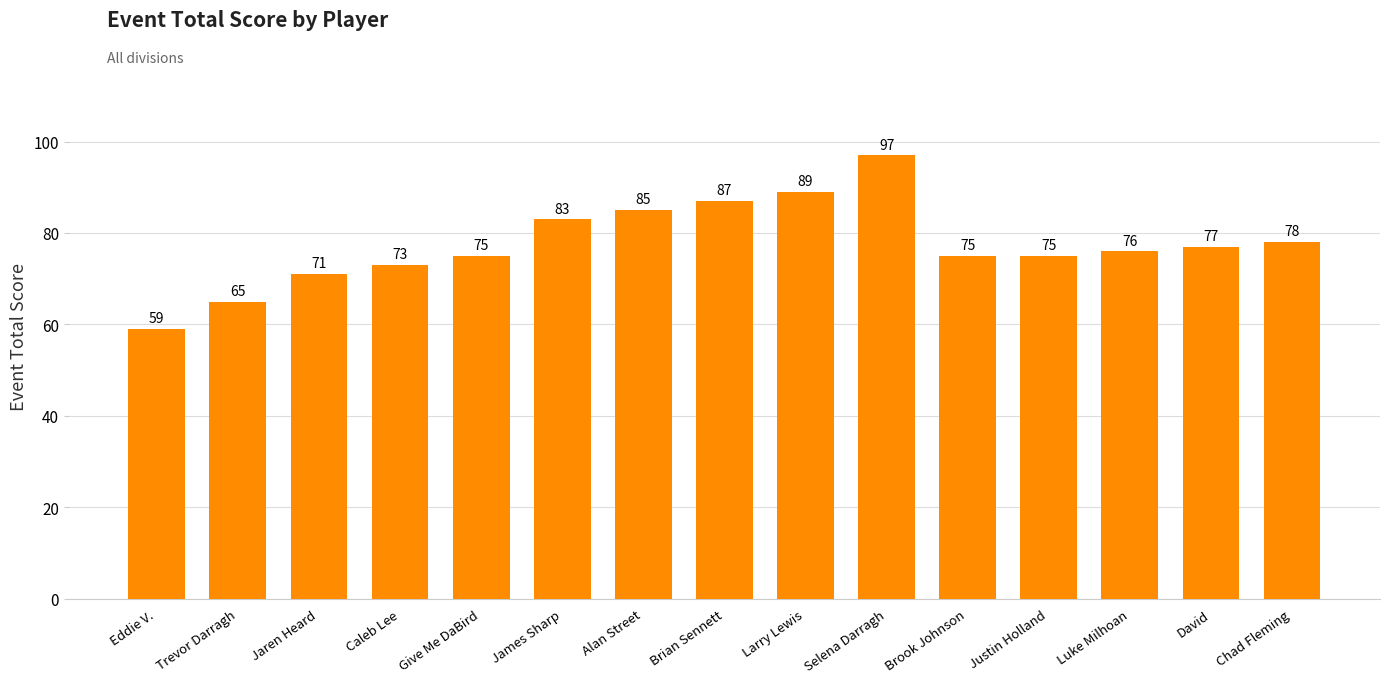

Reading left to right, transcribe all the data shown in this chart.

59	65	71	73	75	83	85	87	89	97	75	75	76	77	78